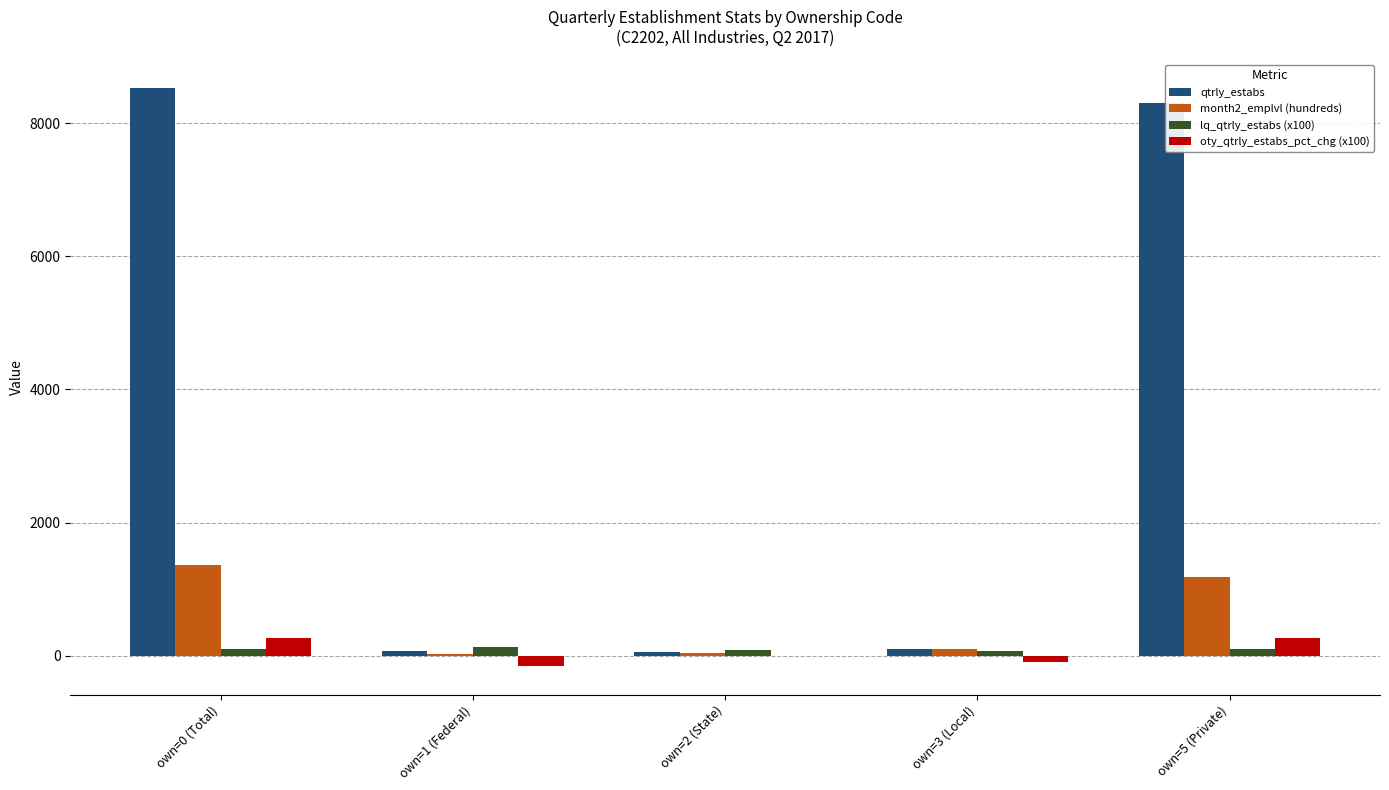

Is the value of lq_qtrly_estabs (x100) at own=3 (Local) greater than the value of qtrly_estabs at own=5 (Private)?

No